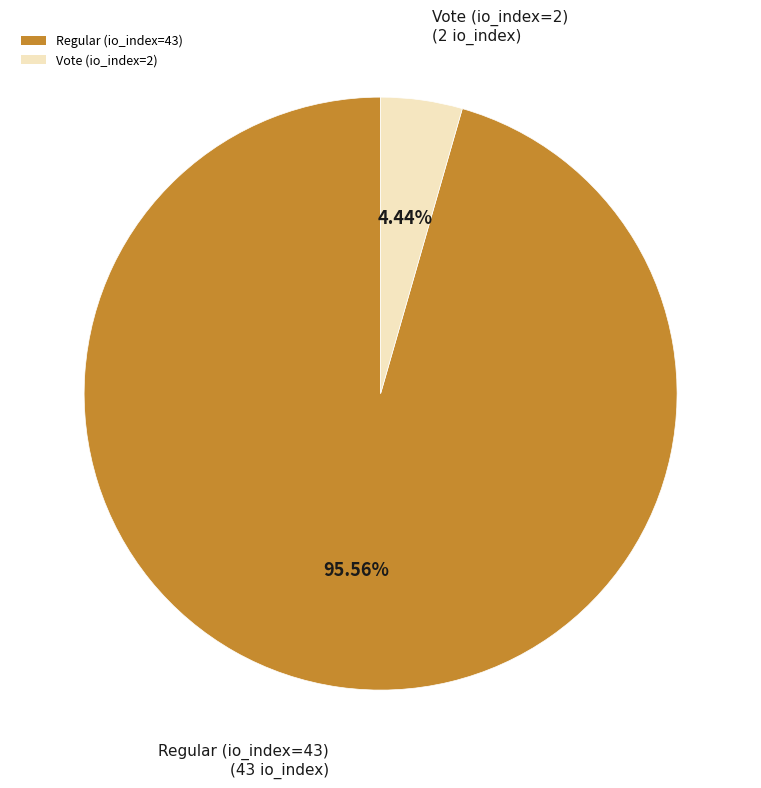

How many segments does this pie chart have?

2